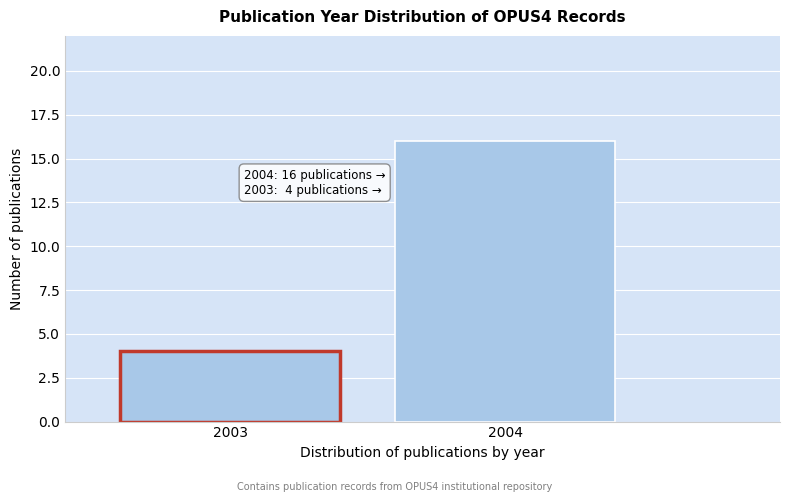

Reading left to right, list all the values displayed in this chart.

4	16